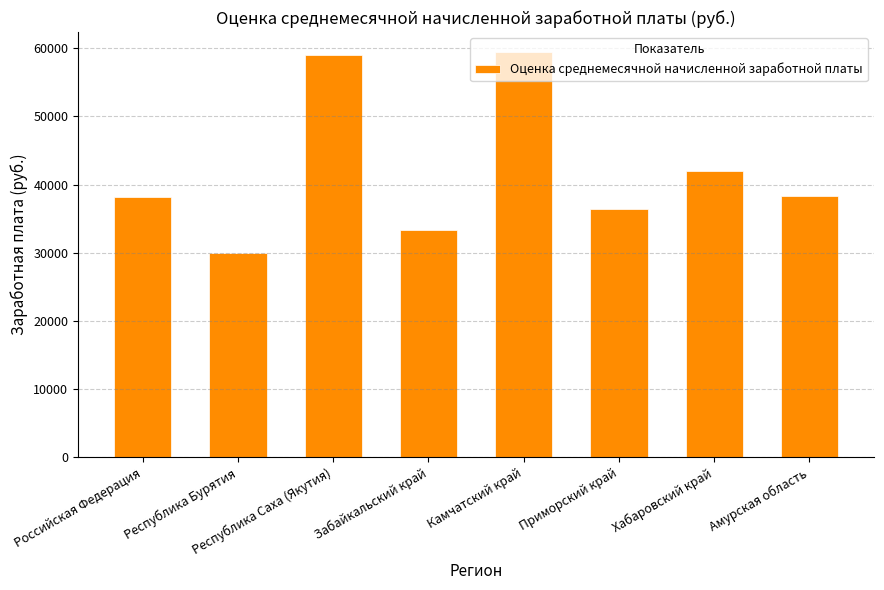

What is the ratio of the value at Российская Федерация to the value at Приморский край?

1.0